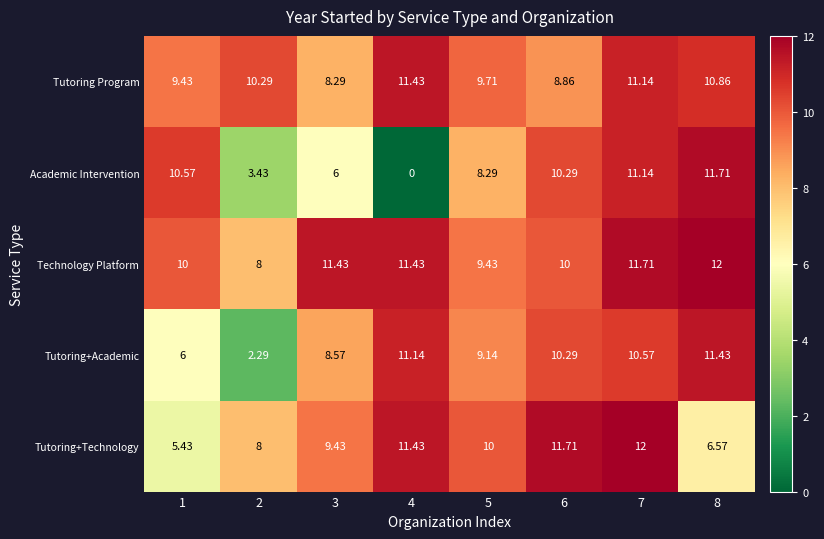

At 1, list the series in order from largest to smallest.

Academic Intervention, Technology Platform, Tutoring Program, Tutoring+Academic, Tutoring+Technology